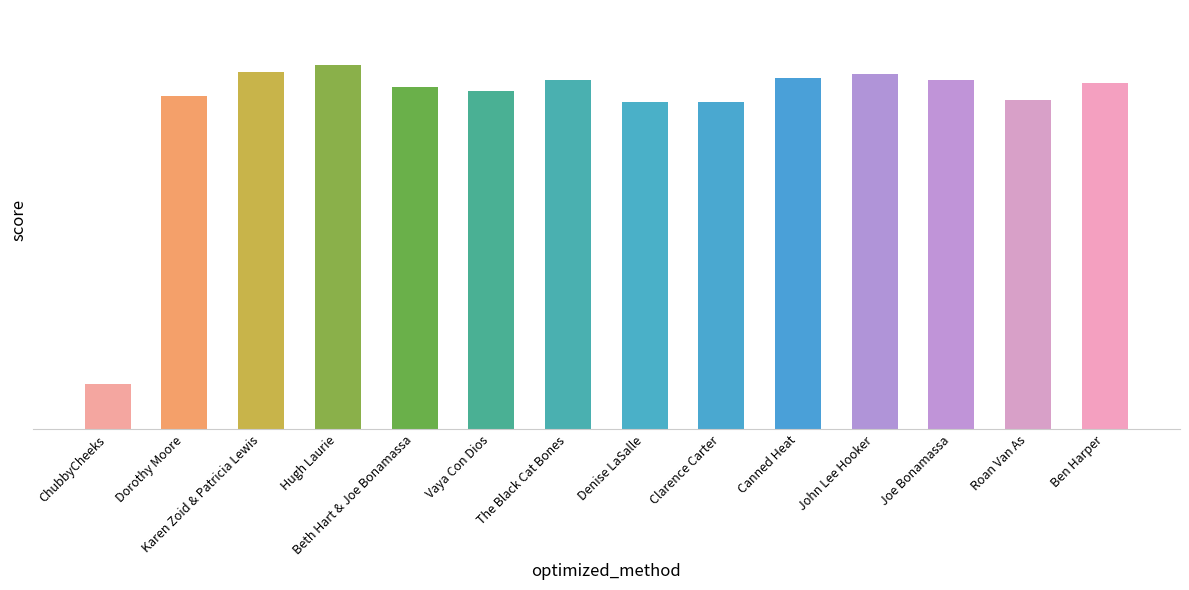

What value does the data have at Clarence Carter?

175